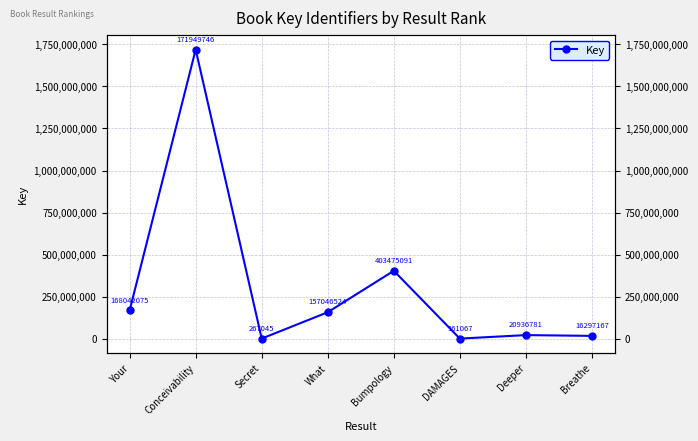

What is the change in value from Your to Deeper?

-147105294